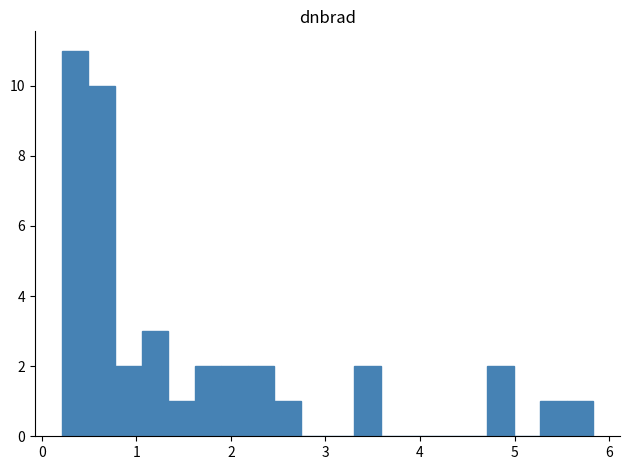

Around what value on the x-axis is the tallest bar? Give the approximate position of its centre, as read against the axis.

0.4